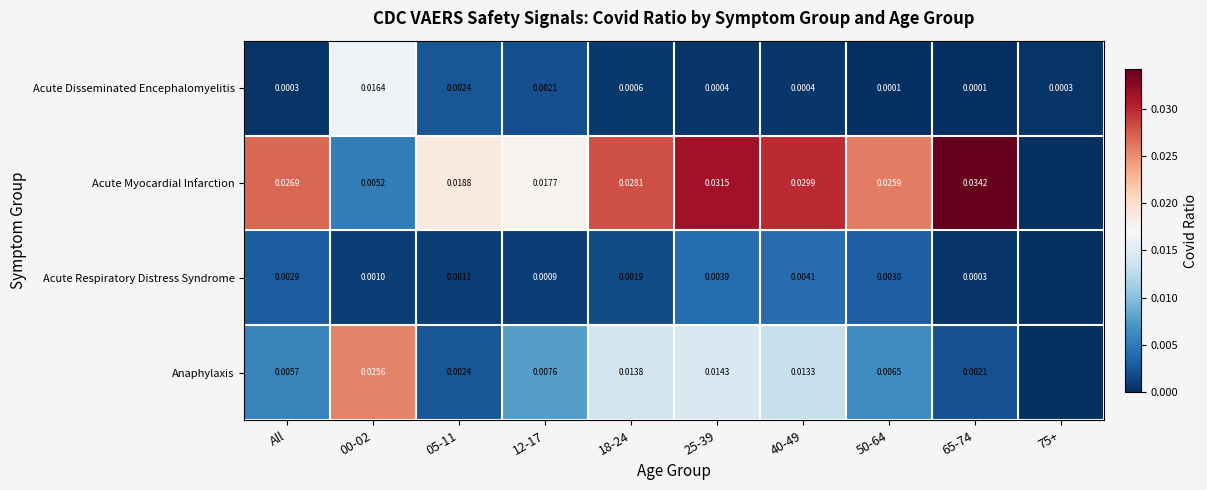

At how many categories does at least one series exceed 0?

10